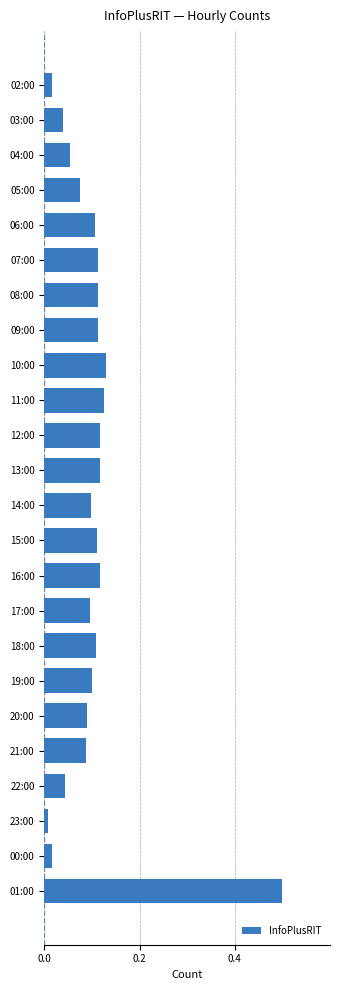

Is it true that the value at 05:00 is 0.1?

True